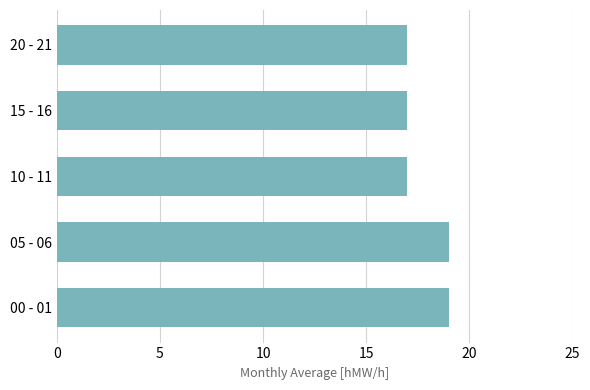

The chart shows a value of 26 at 00 - 01. True or false?

False